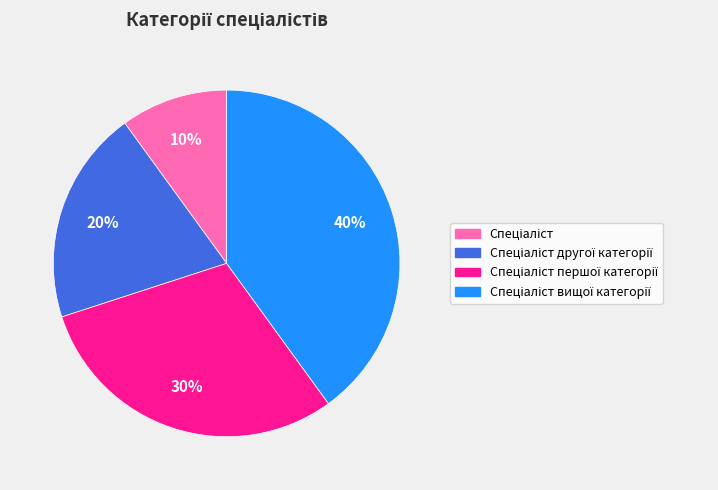

Is there any slice that represents more than half of the pie?

No